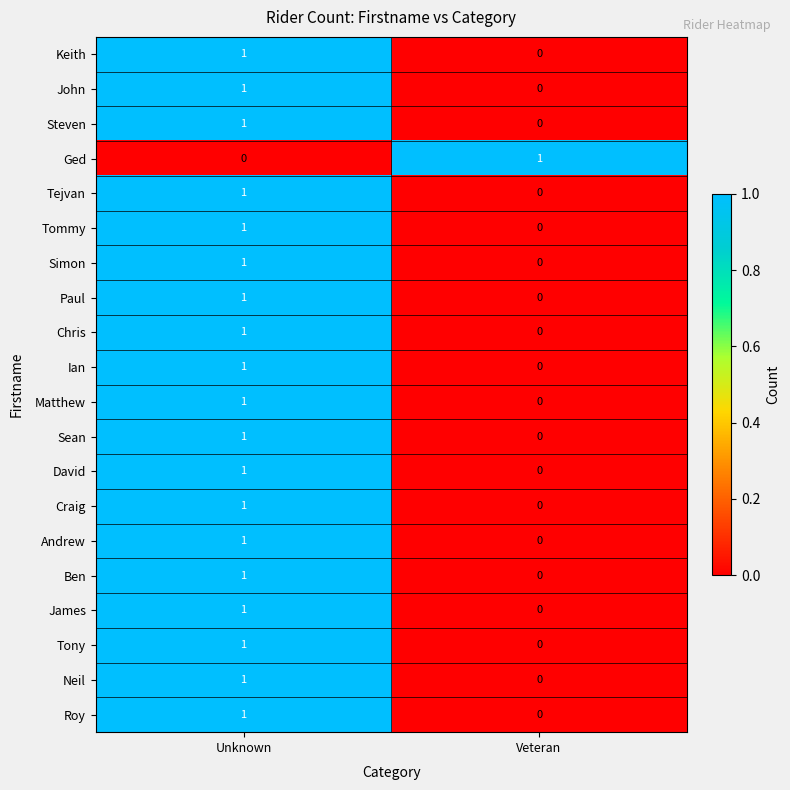

Where is Paul nearest to the value 0?

Veteran